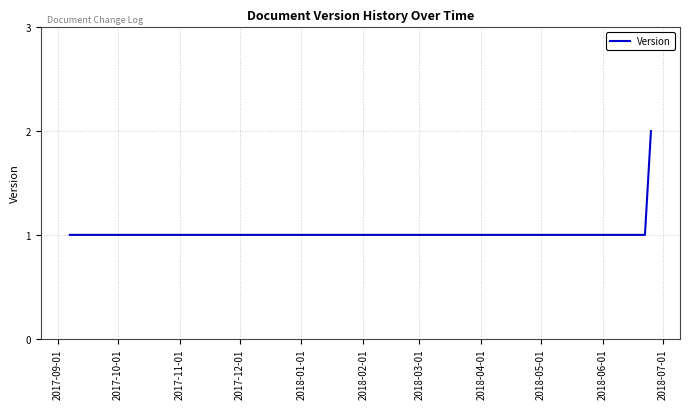

What is the sum of all values?

6